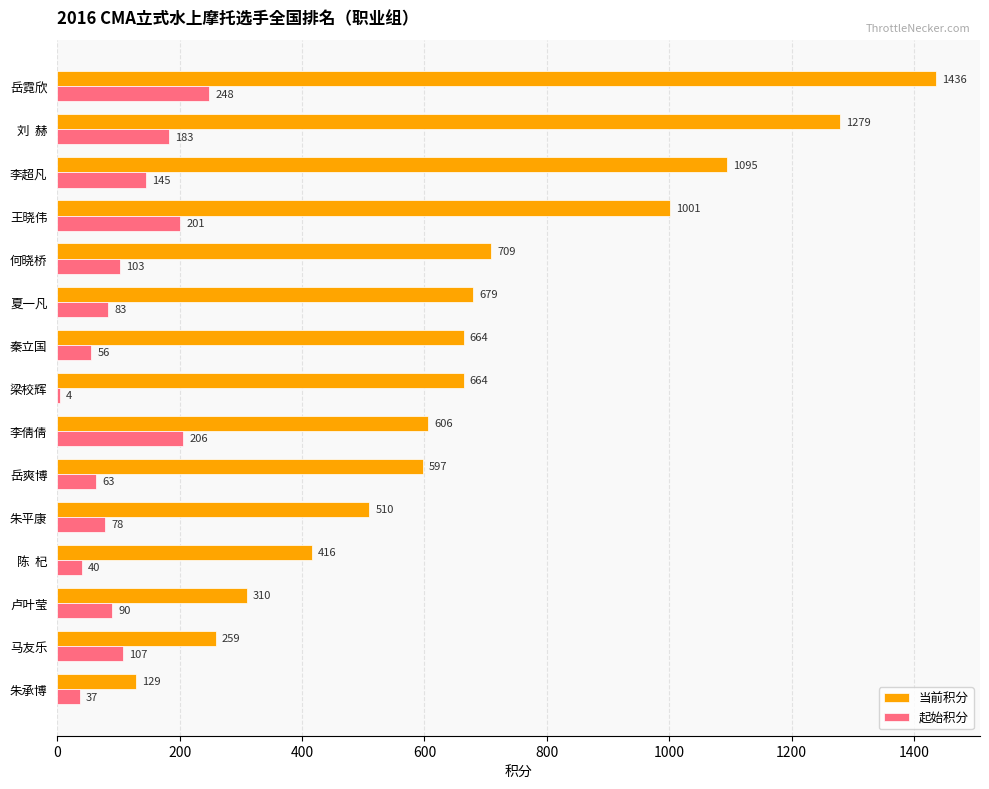

Read the 当前积分 value at 岳爽博, to the nearest 50.

600